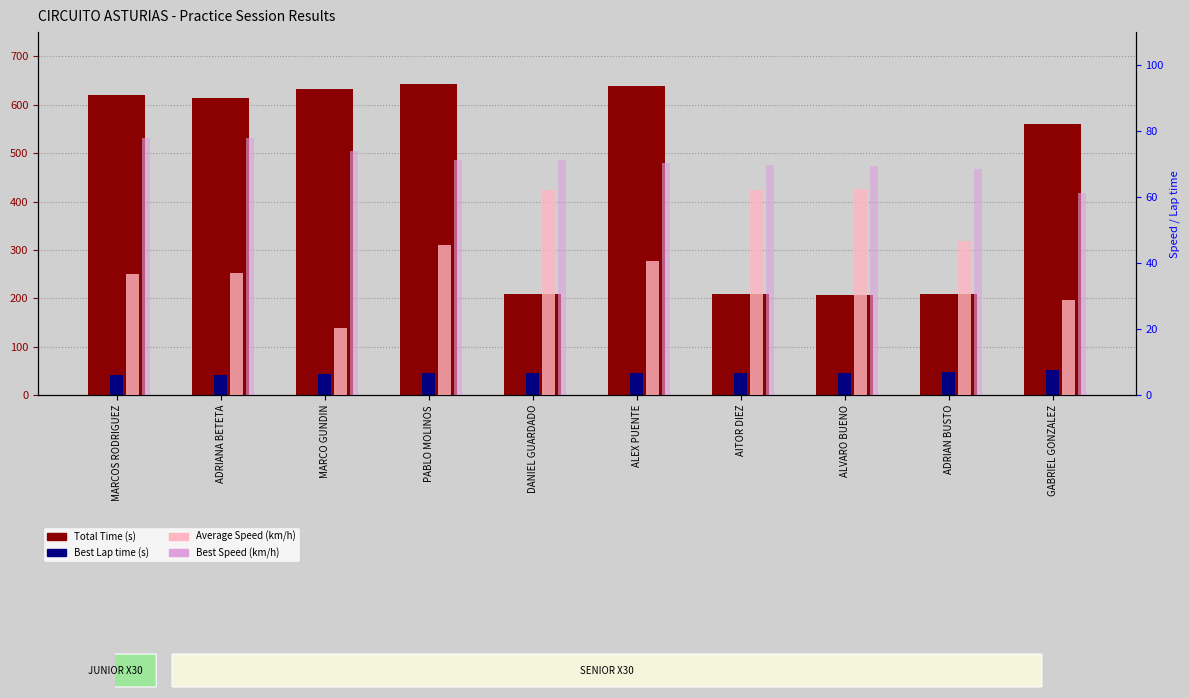

What is the difference between the maximum and minimum values in the Average Speed (km/h) series?

41.9